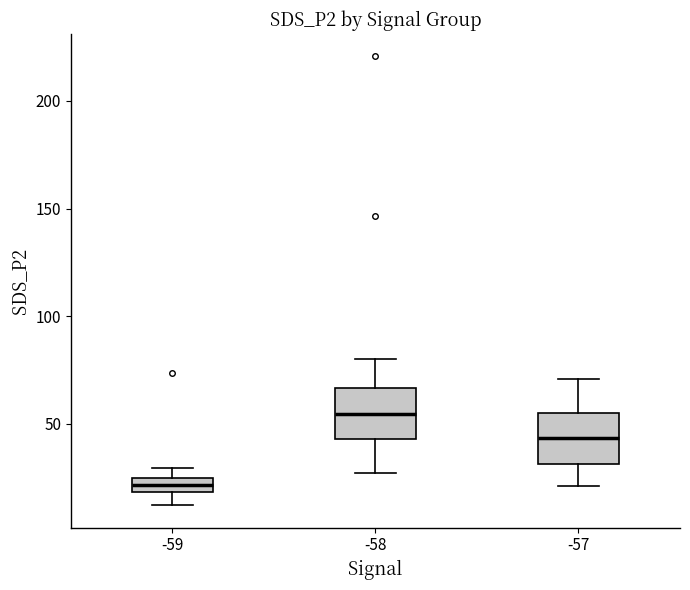

Where is the lower edge of the box at x = -59 on the y-axis? The values are not printed on the chart, so give them approximately, as read against the axis.

20